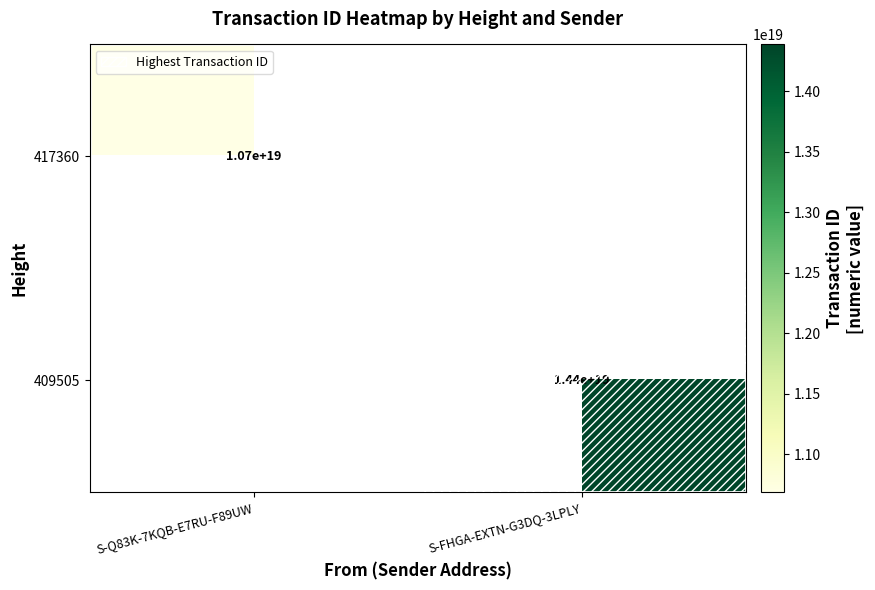

What is the smallest value displayed?

10685107315989809152.0